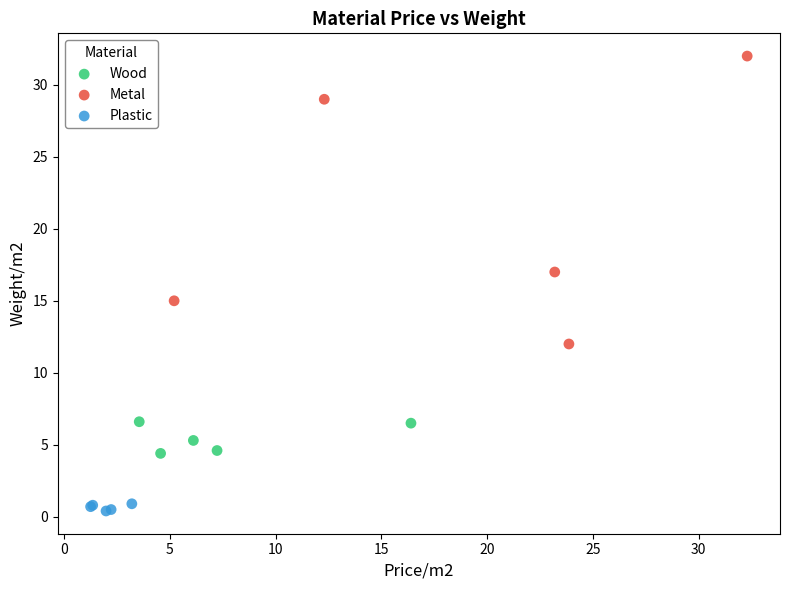

Which series reaches the minimum Y coordinate?

Plastic